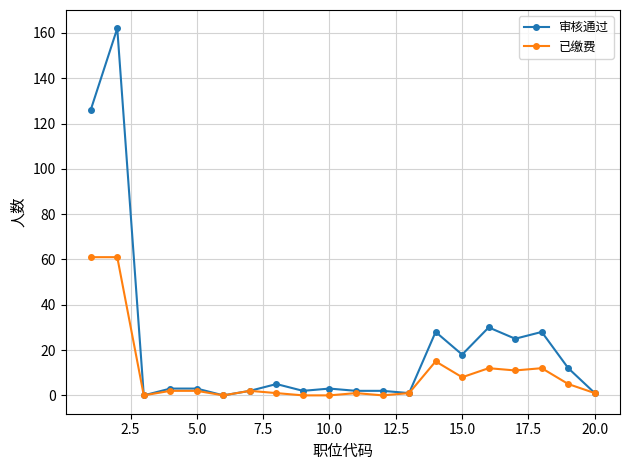

Reading right to left, extract all data points from this chart.

审核通过: 1	12	28	25	30	18	28	1	2	2	3	2	5	2	0	3	3	0	162	126
已缴费: 1	5	12	11	12	8	15	1	0	1	0	0	1	2	0	2	2	0	61	61